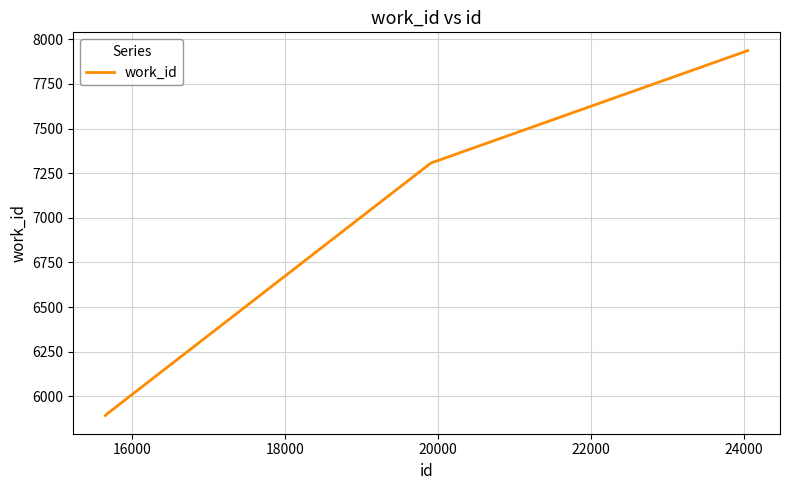

Is this an area chart (filled region under the line)?

No